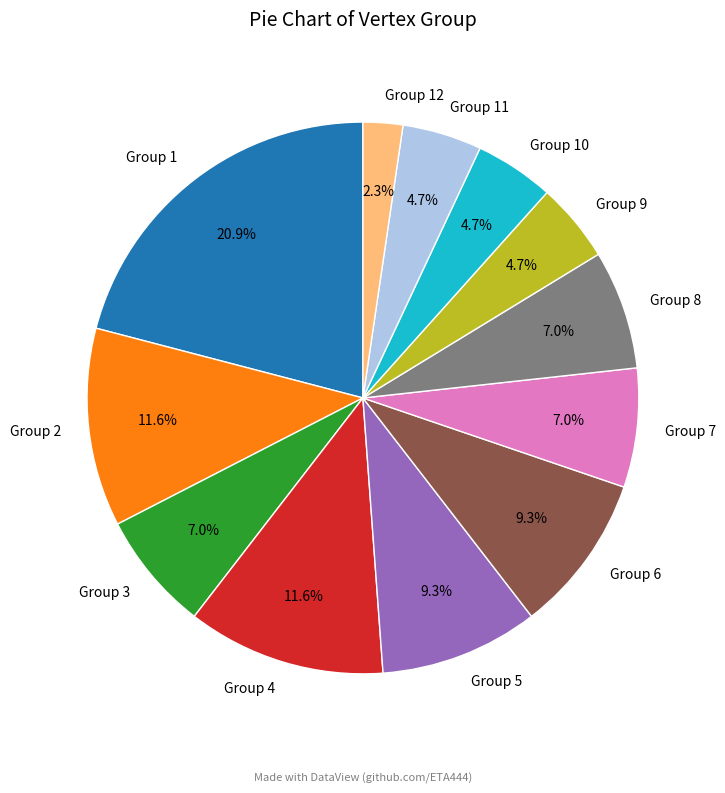

What percentage do Group 7 and Group 6 together represent?

16.3%